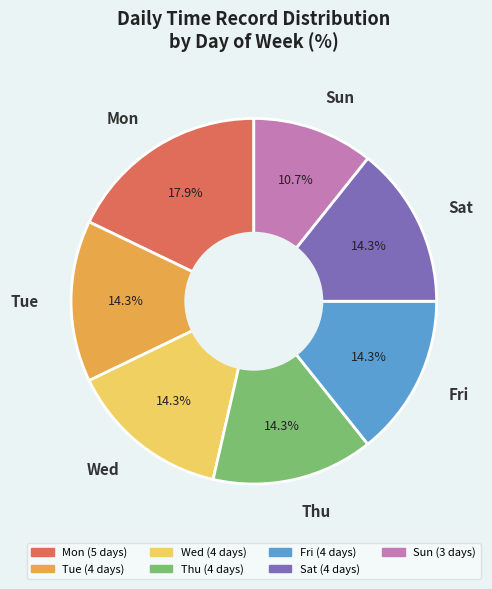

To the nearest percent, what is the difference between the largest and smallest slice percentages?

7%